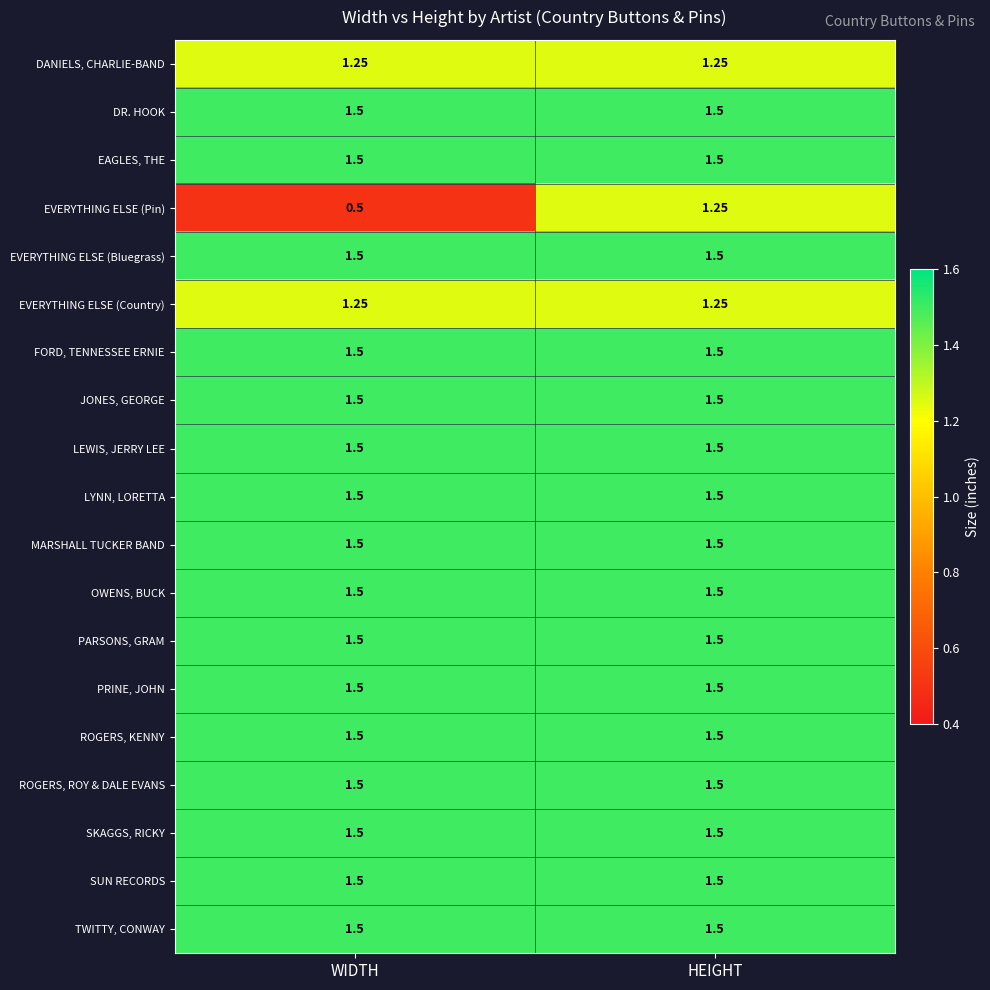

At which category is the sum across all series the highest?

HEIGHT